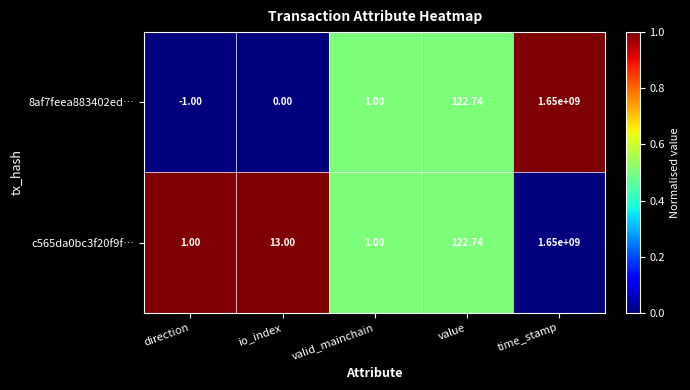

Rank the categories by 8af7feea883402ed… value from highest to lowest.

time_stamp, value, valid_mainchain, io_index, direction